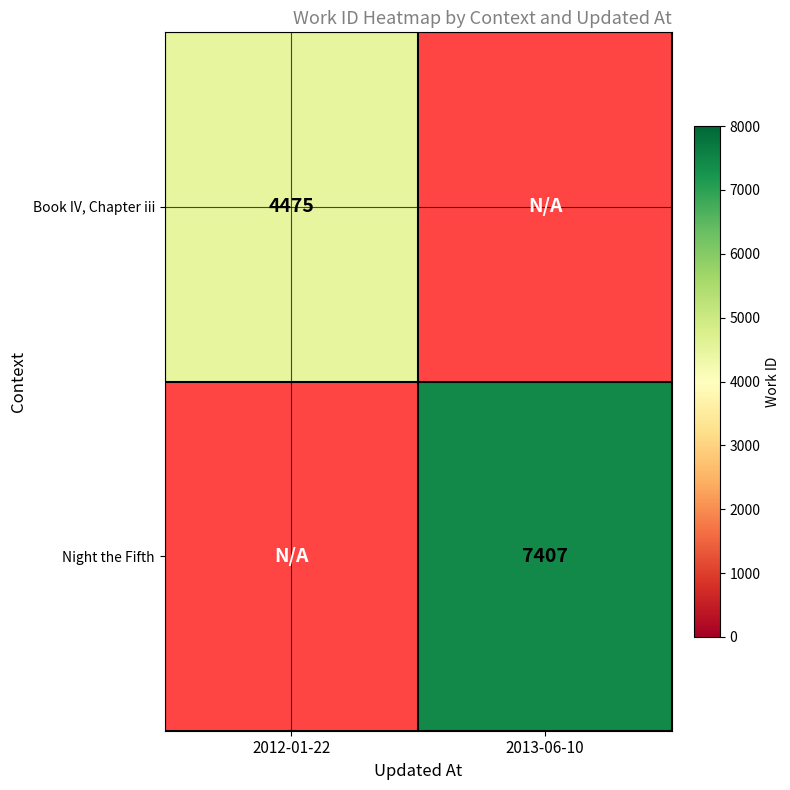

Is it true that Book IV, Chapter iii equals 2241 at 2012-01-22?

False